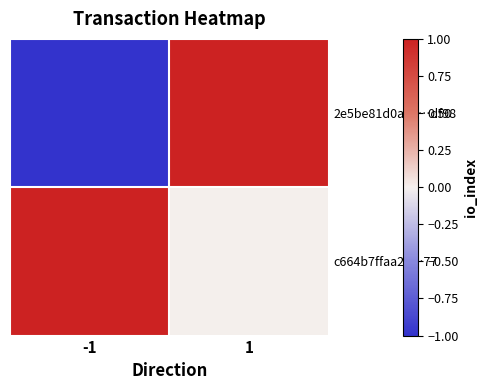

Between -1 and 1, which series saw the biggest shift?

2e5be81d0a39…df98